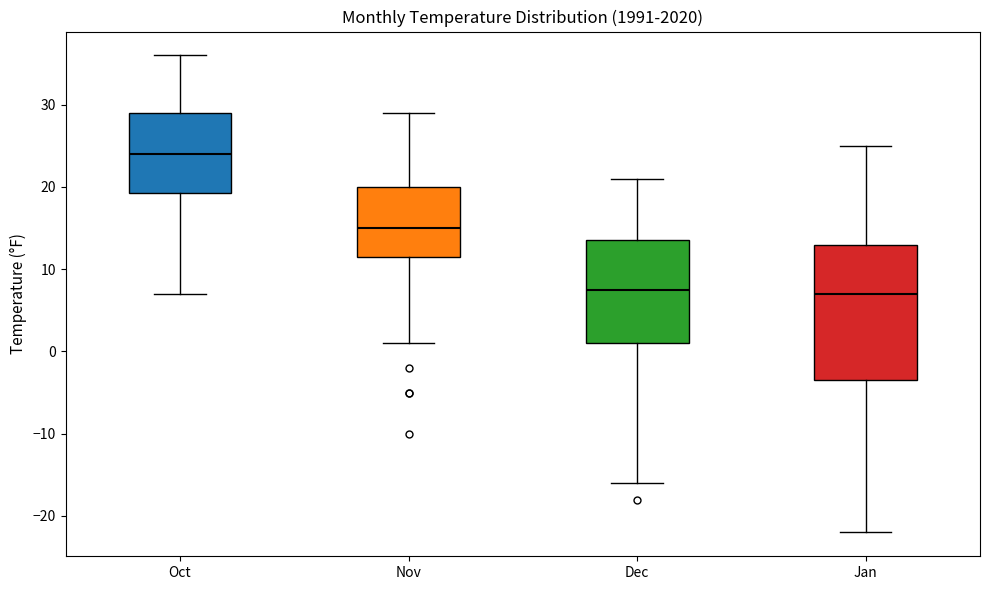

Which box's median line is the highest?

Oct